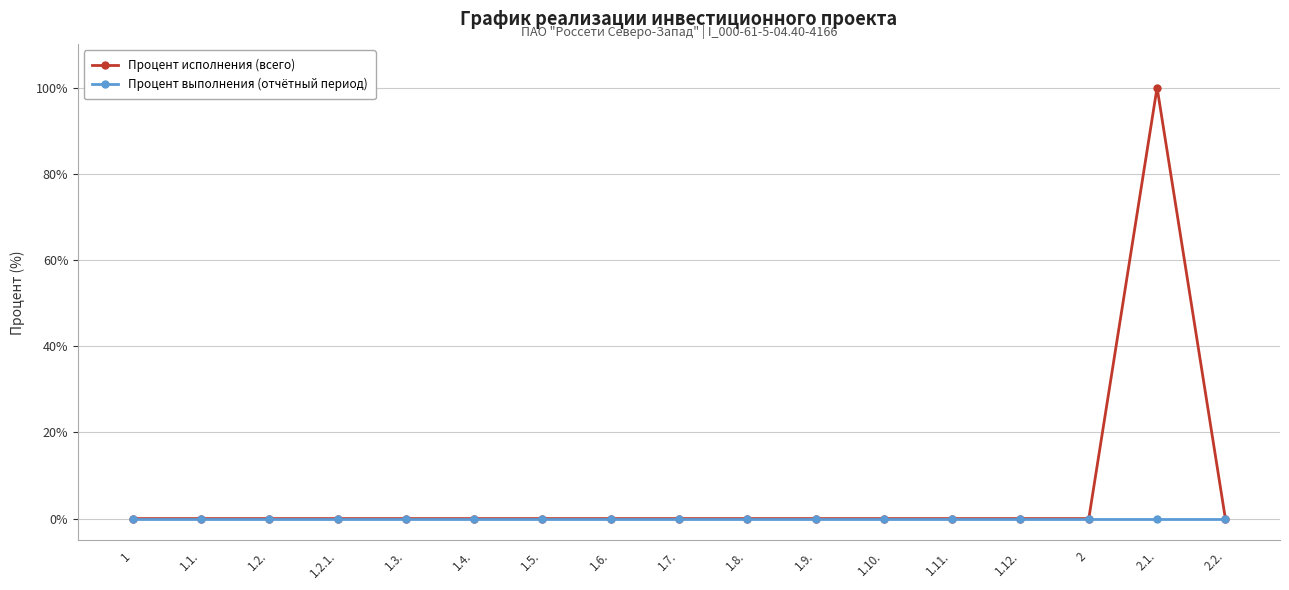

The Процент исполнения (всего) series shows -68 at 1.12.. True or false?

False